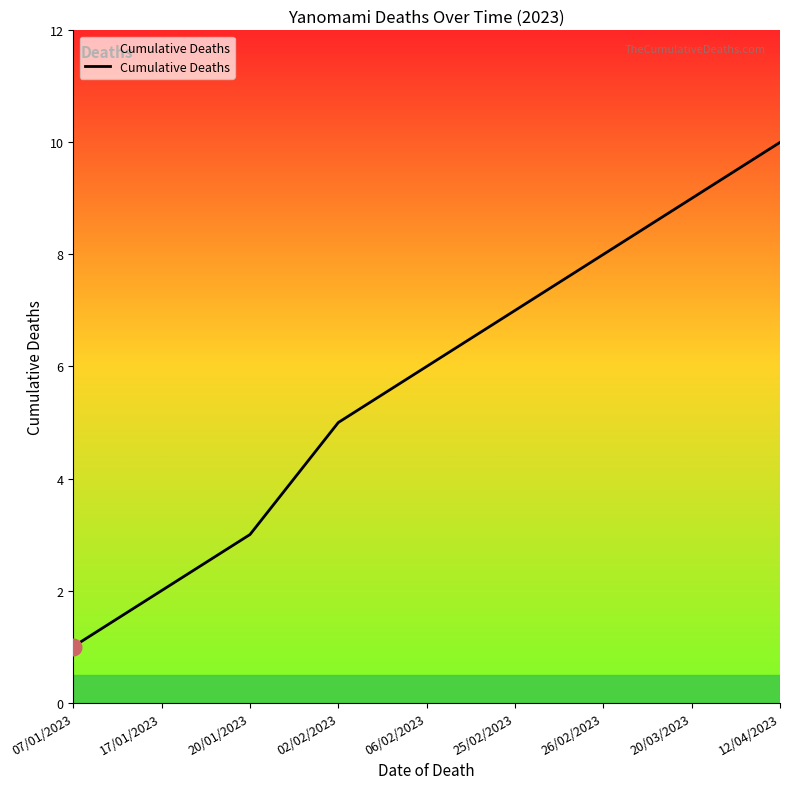

What position from the left is 12/04/2023?

9